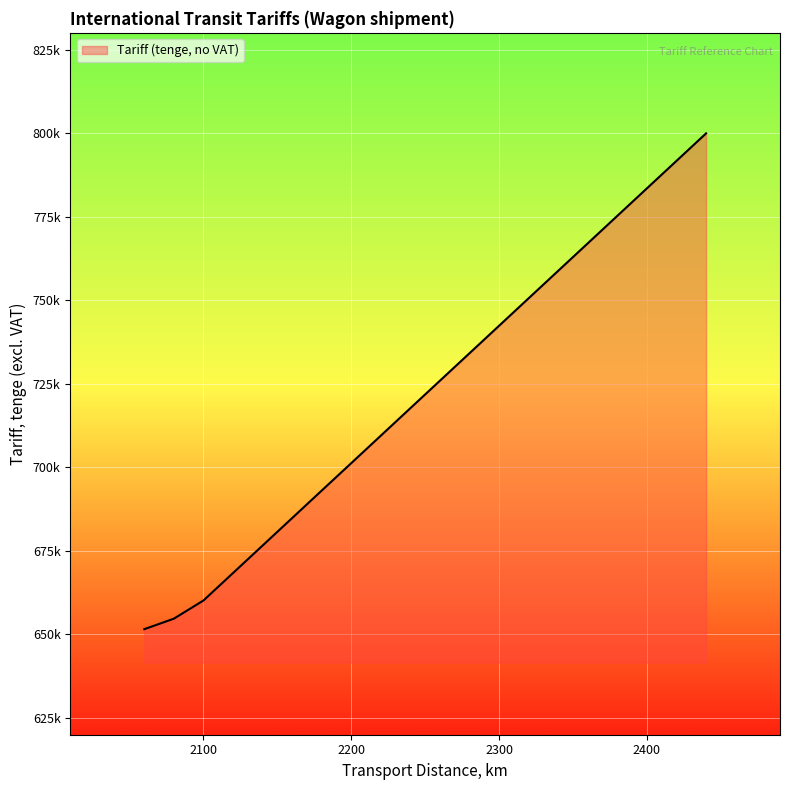

What is the difference between the second highest and minimum values?

140123